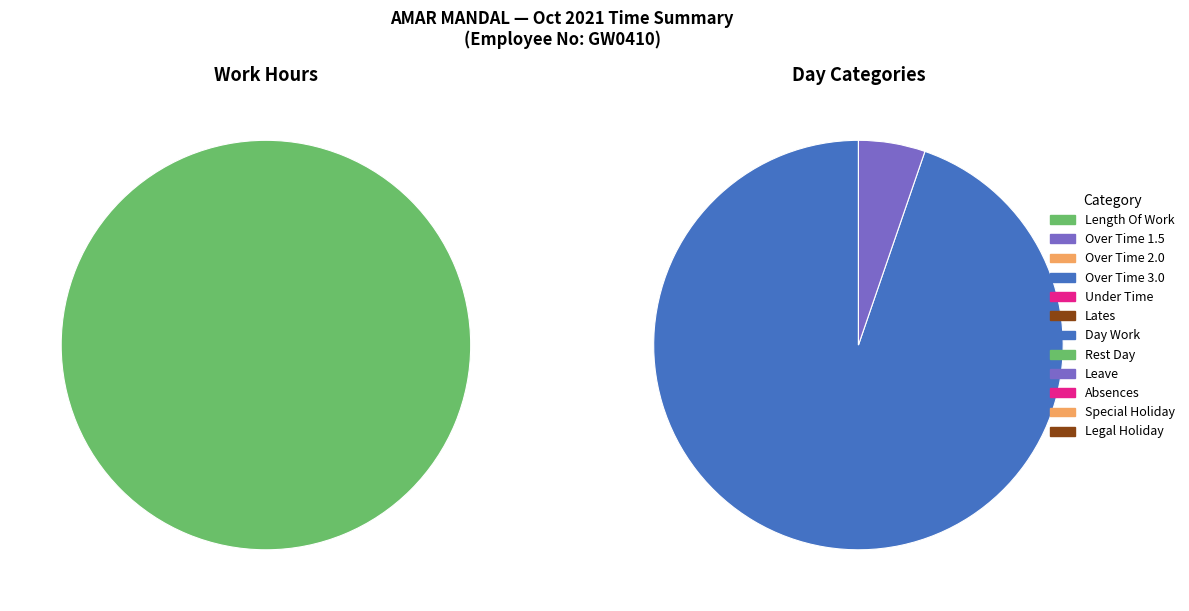

To the nearest percent, what is the difference between the Length Of Work and Lates slice percentages?

100%